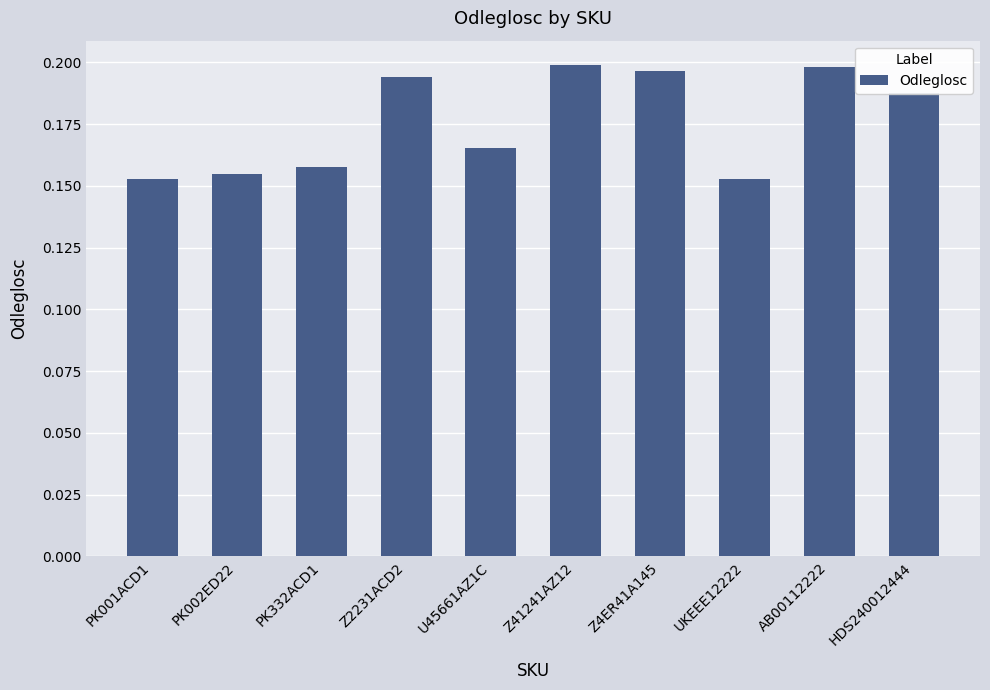

How many values are between 0 and 1?

10